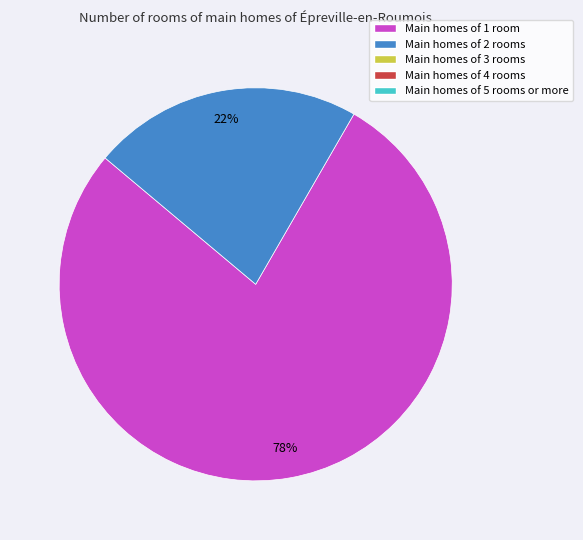

Is there a majority slice in this chart?

Yes